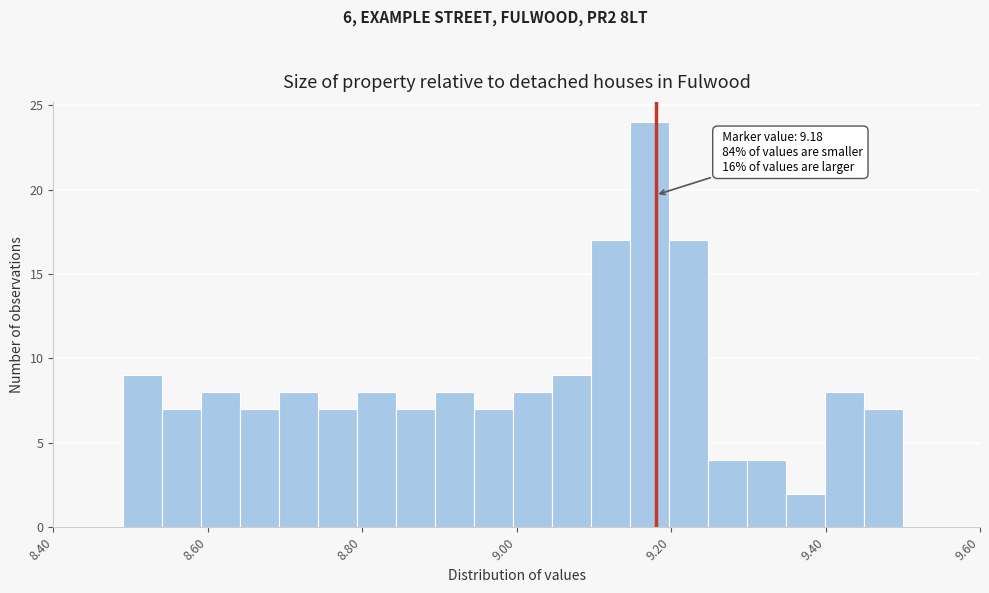

Around what value on the x-axis is the tallest bar? Give the approximate position of its centre, as read against the axis.

9.18